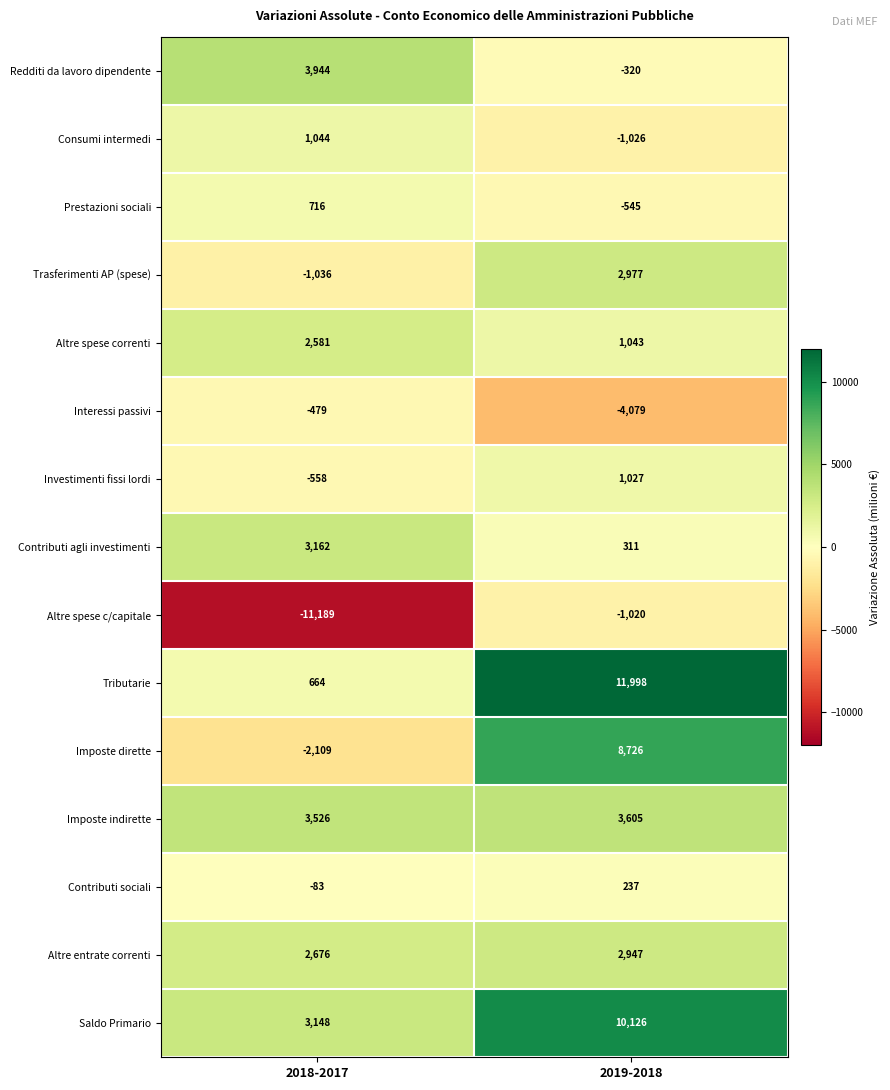

Which series has the widest spread of values?

Tributarie